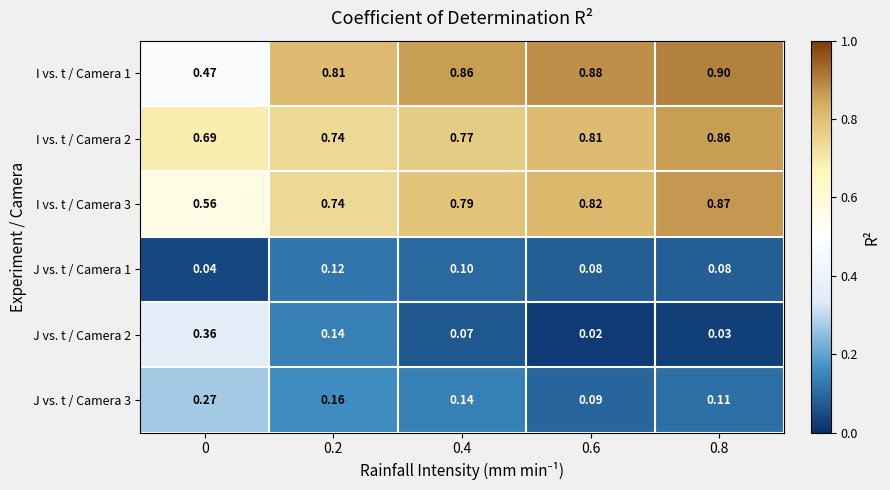

Which series has the largest total across all categories?

I vs. t / Camera 1